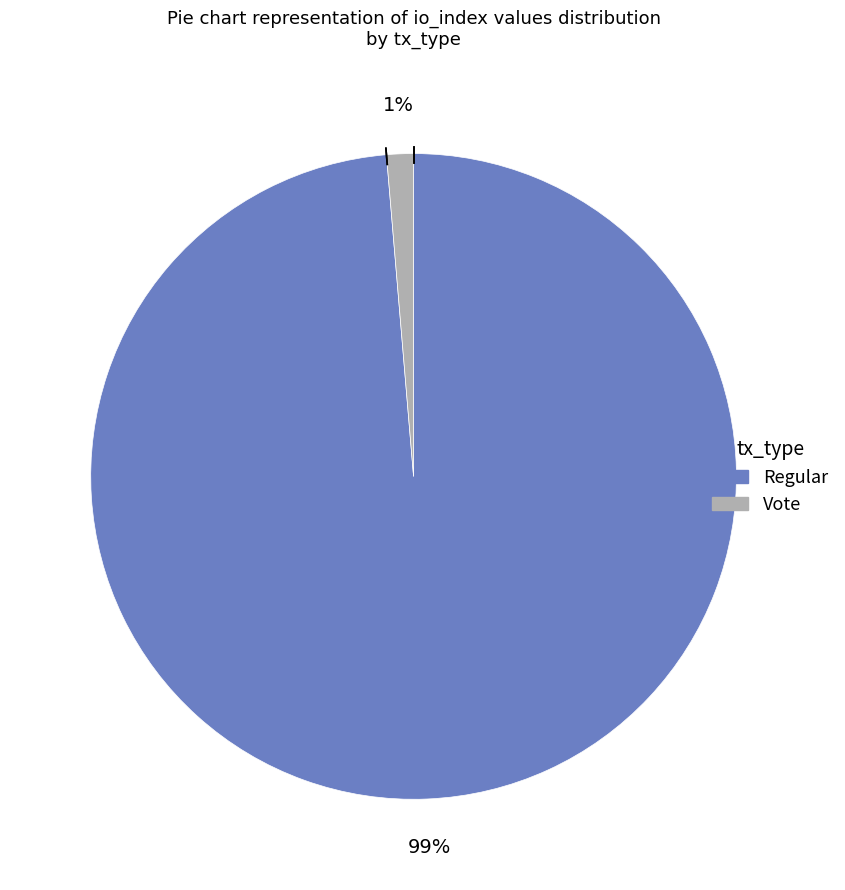

Is Vote the majority of the pie?

No